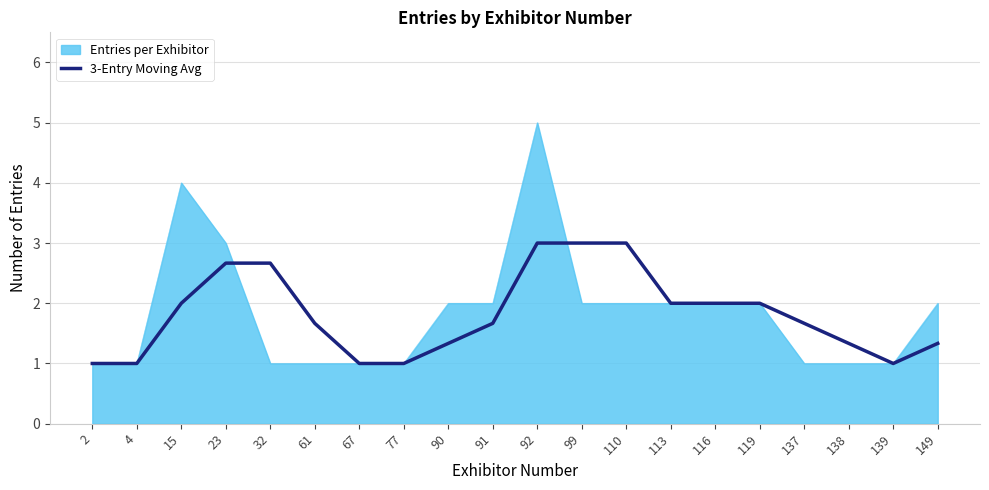

What is the maximum value shown in the chart?

5.0